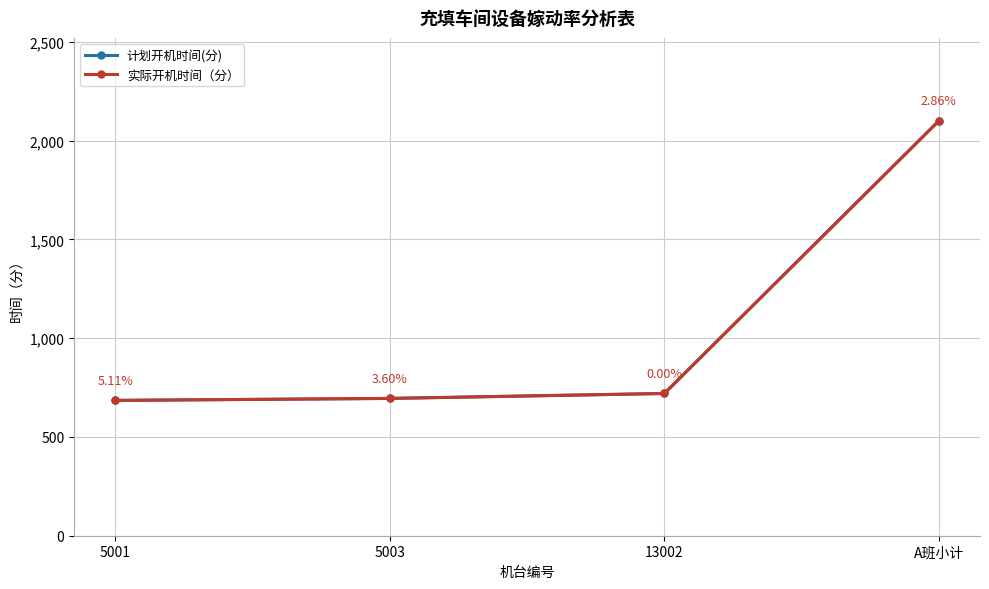

What is the minimum value shown in the chart?

685